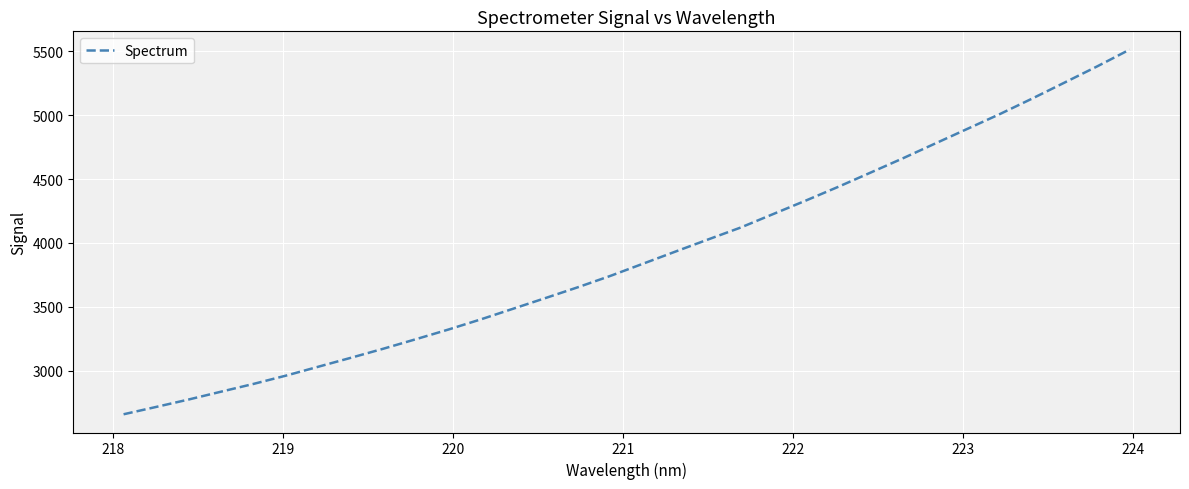

What is the minimum value shown in the chart?

2658.6